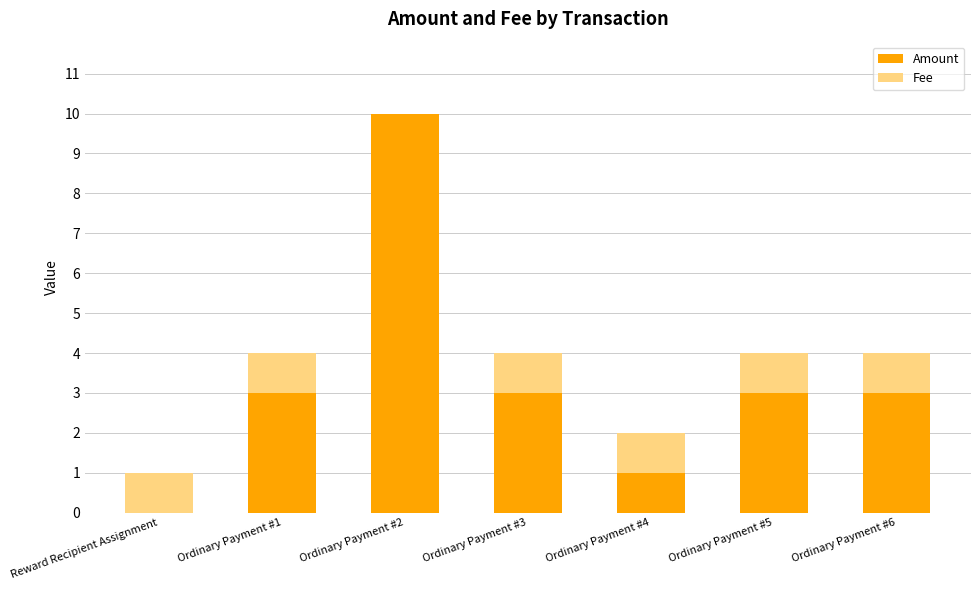

The value of Amount at Reward Recipient Assignment is 5.6. True or false?

False